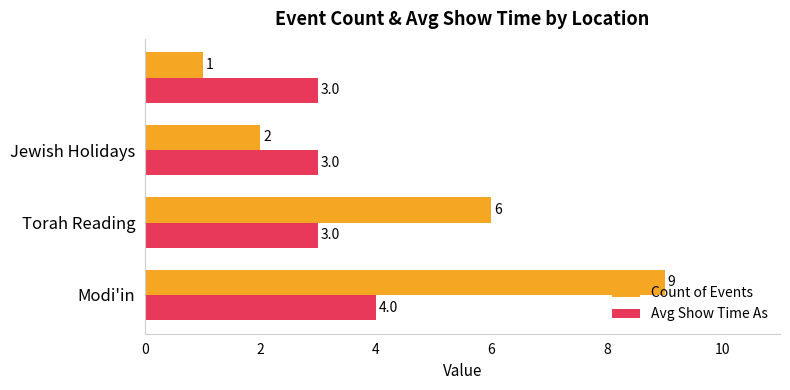

What is the highest value of the Count of Events series?

9